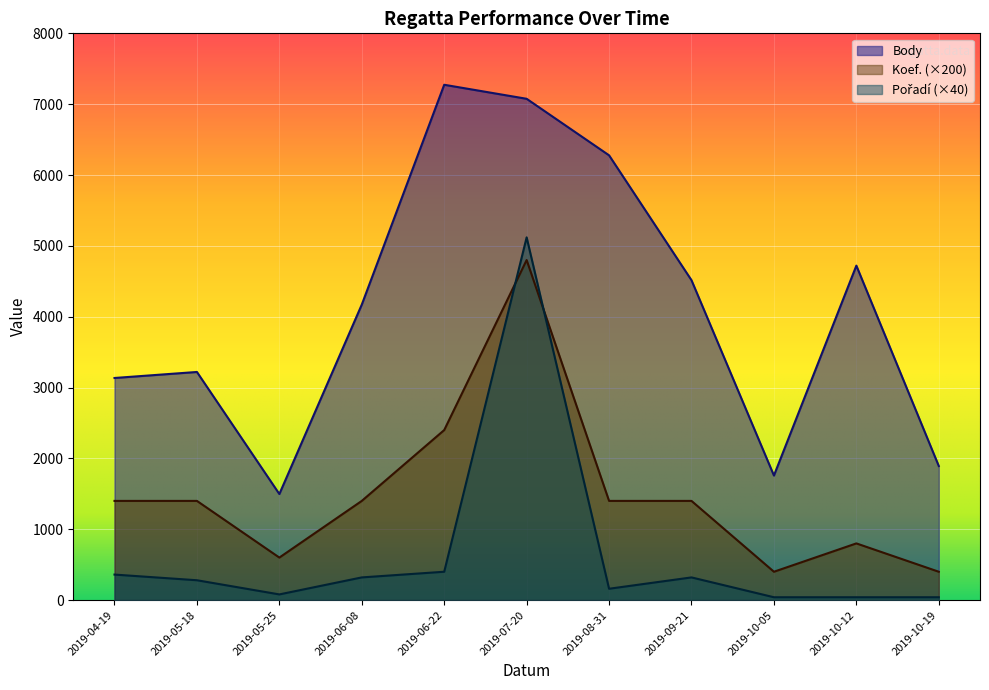

What is the maximum value for Koef.?

24